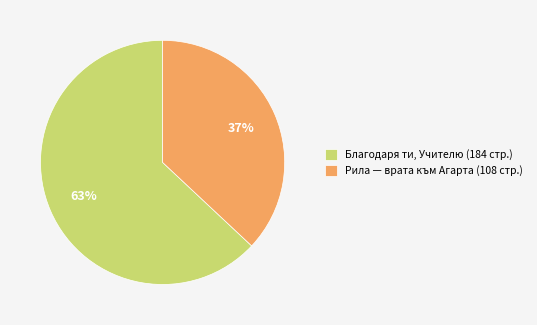

Is there any slice that represents more than half of the pie?

Yes